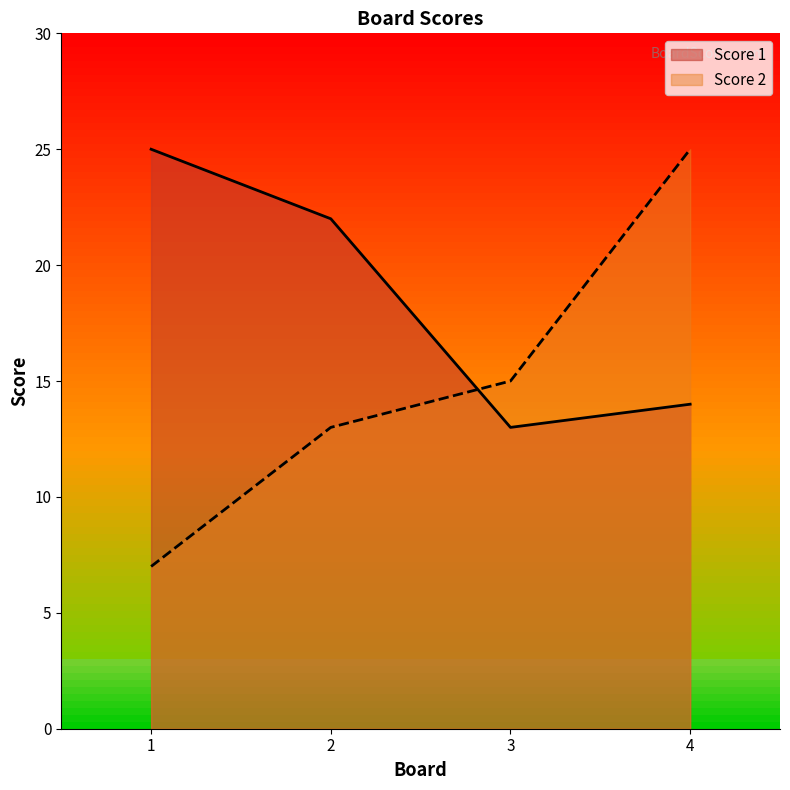

How many lines are shown in the chart?

2